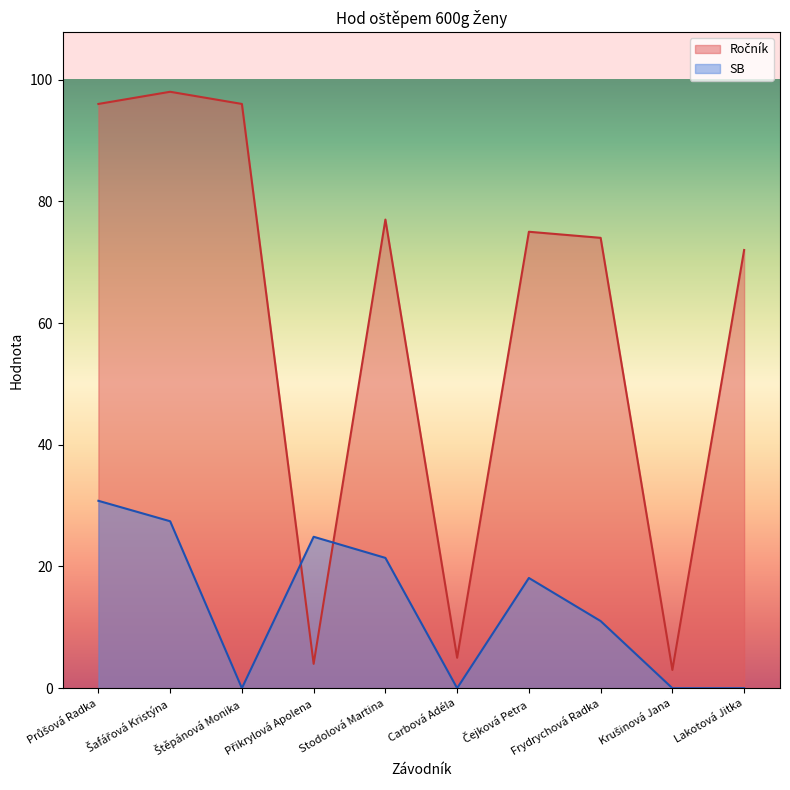

True or false: Ročník has a value of 114.1 at Lakotová Jitka.

False